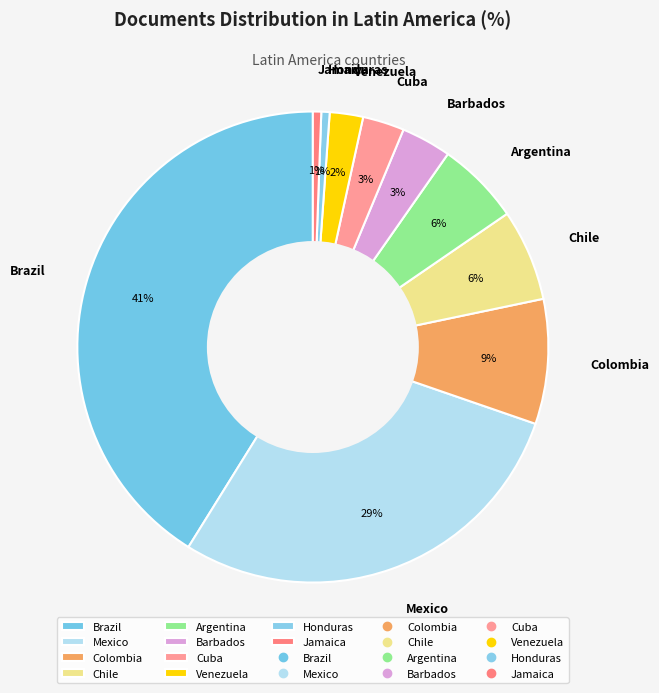

To the nearest percent, what percentage of the pie is Barbados?

3%